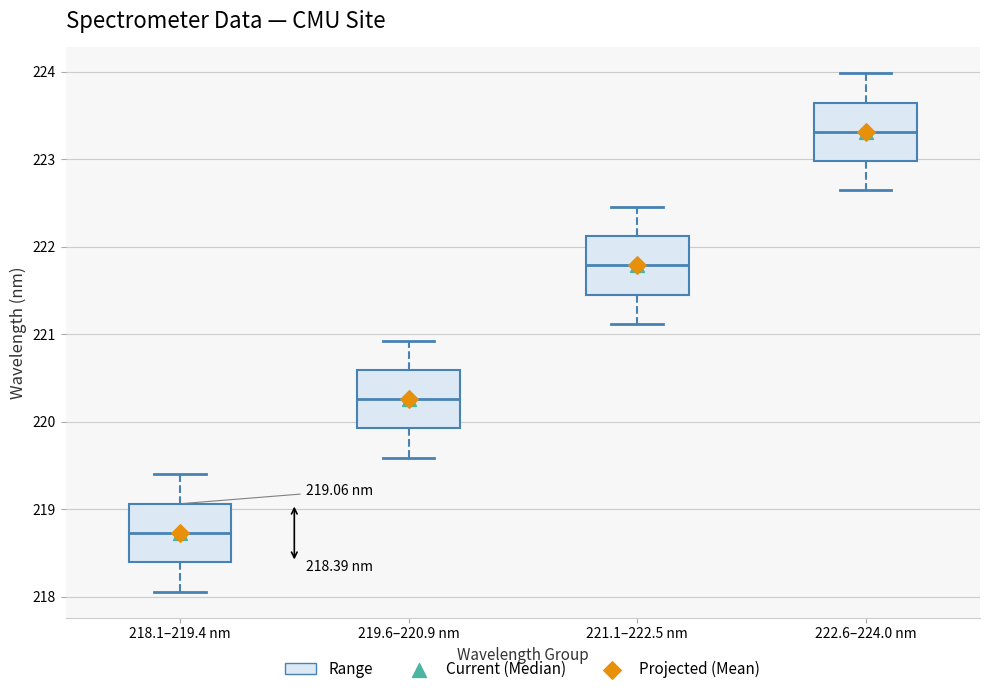

Which box has the lowest median line?

218.1–219.4 nm